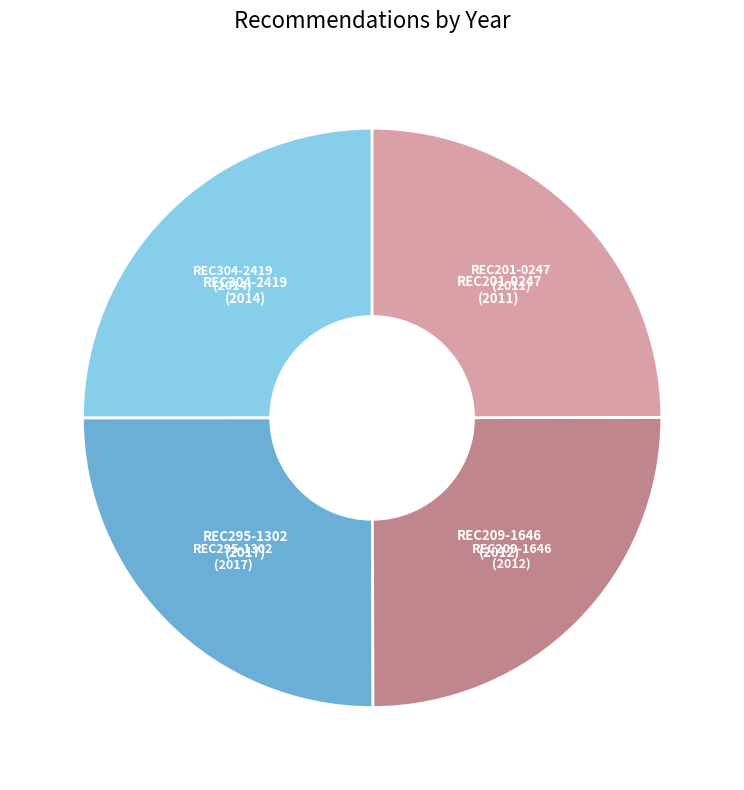

Does any single category account for the majority?

No